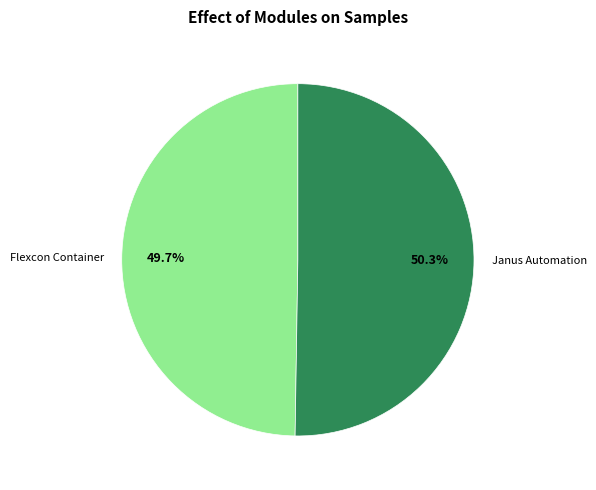

To the nearest percent, what is the difference between the largest and smallest slice percentages?

1%